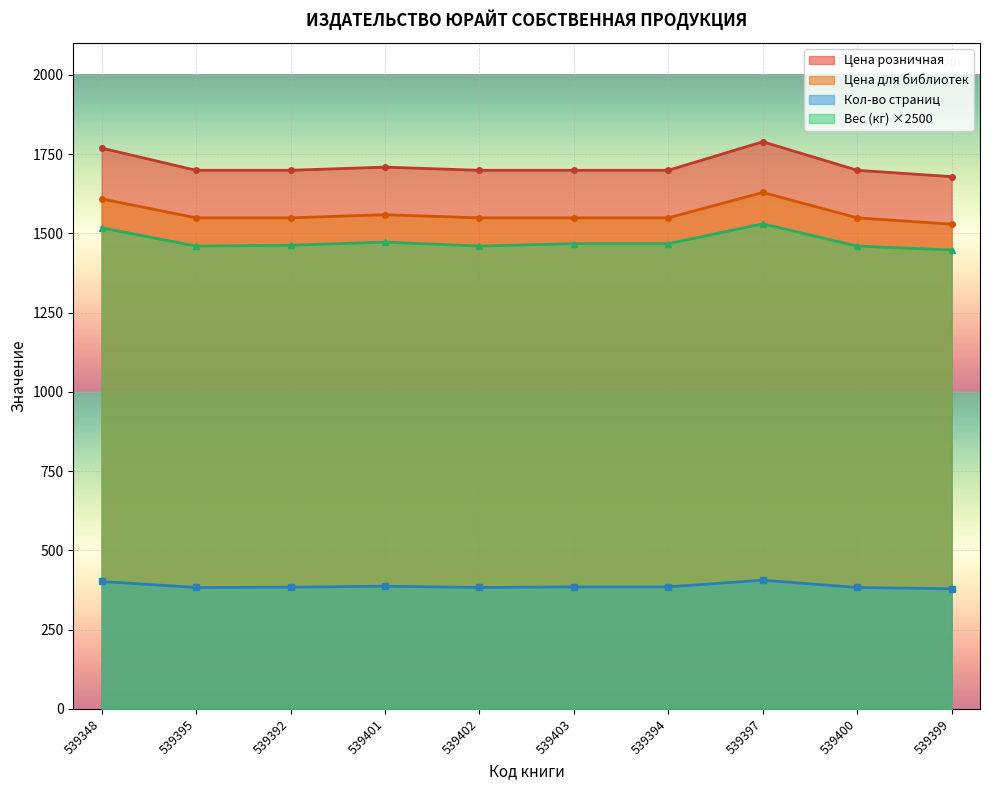

Does the chart display data point markers on the line(s)?

Yes